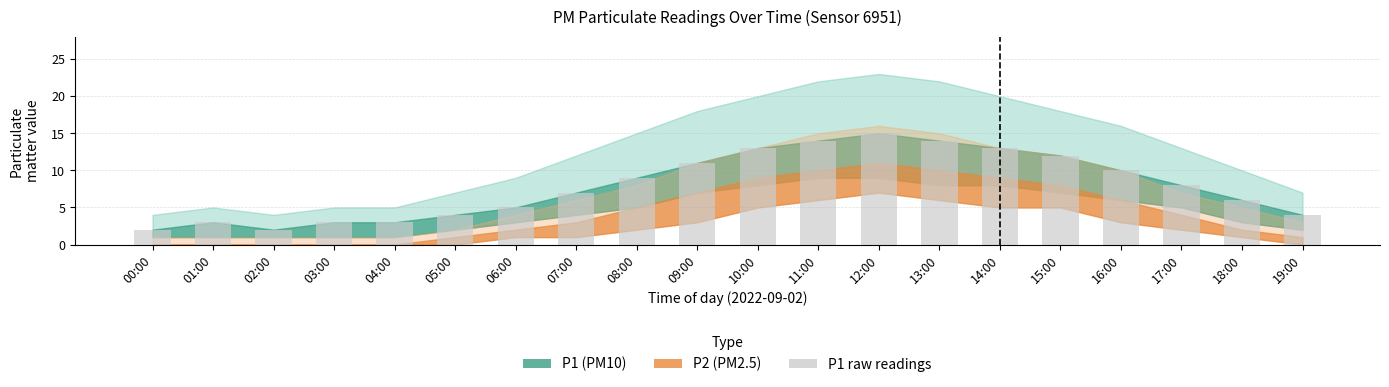

What position from the left is 16:00?

17